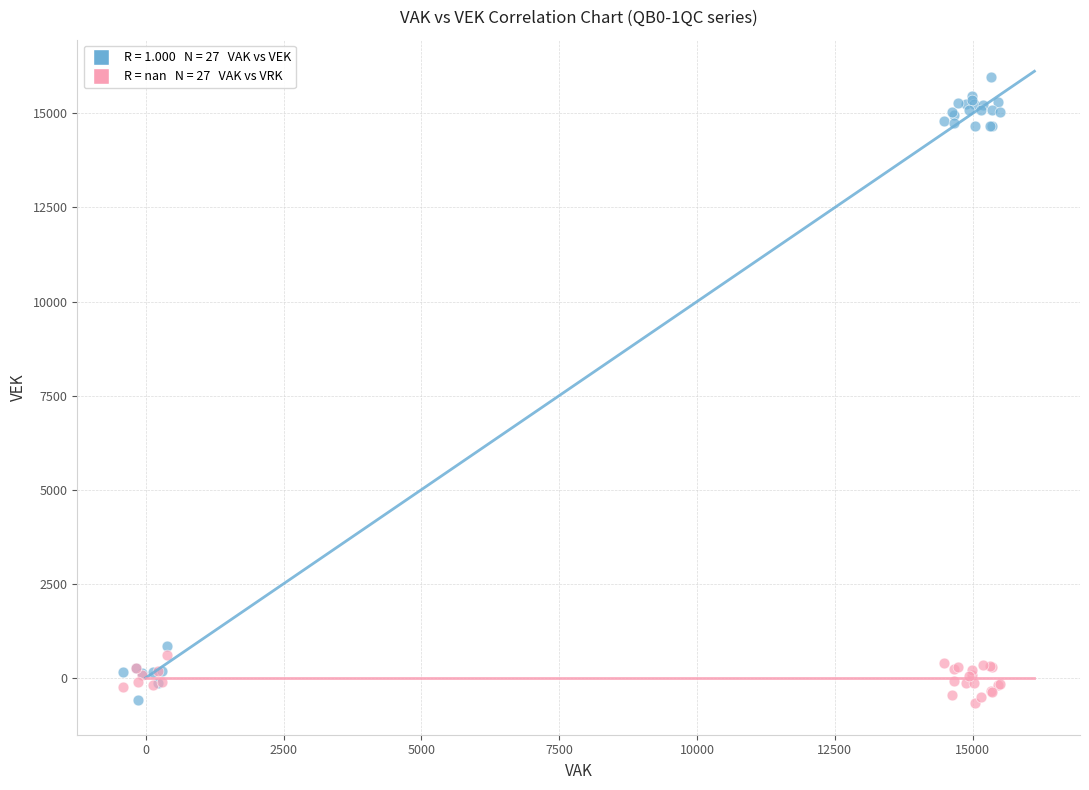

Across all series, what Y value is closest to 7642?

856.7